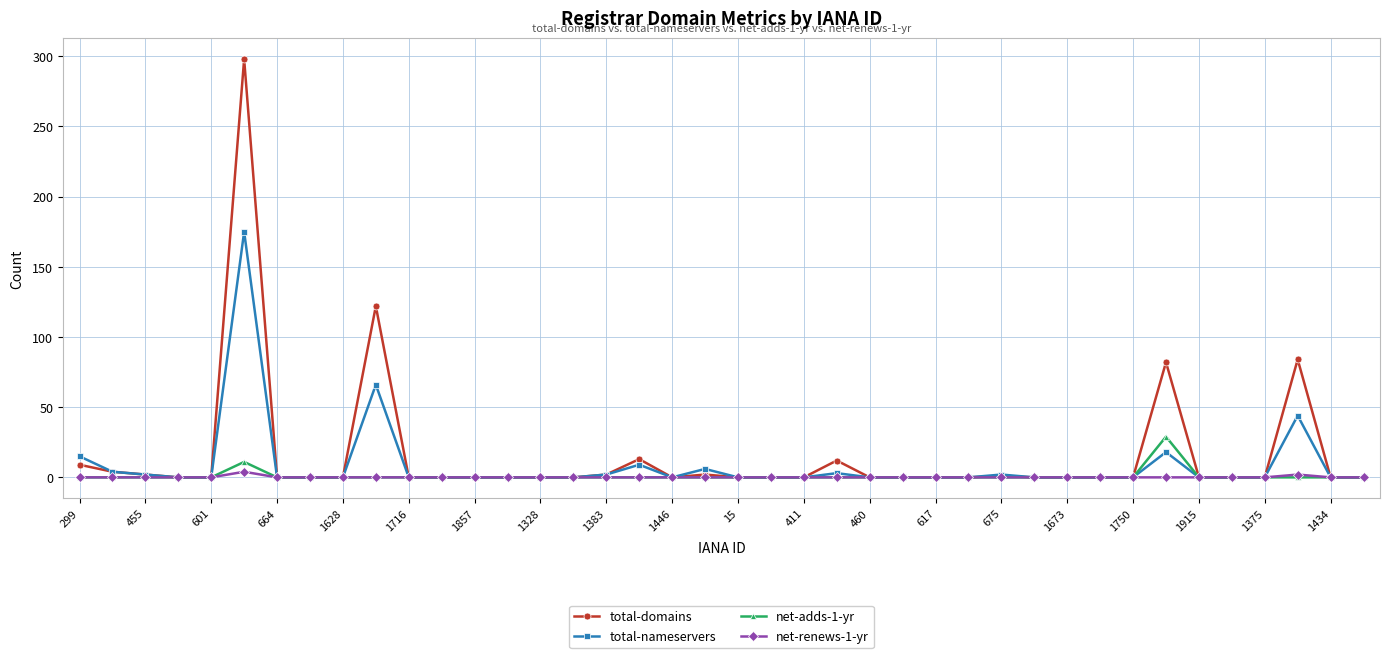

How many lines are shown in the chart?

4